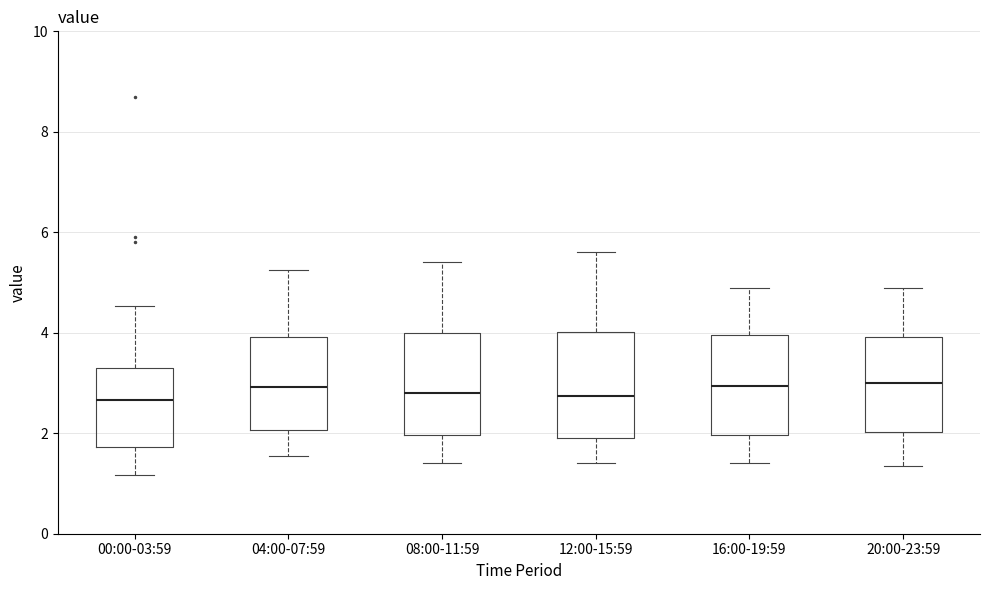

Where is the upper edge of the box for 16:00-19:59 on the y-axis? The values are not printed on the chart, so give them approximately, as read against the axis.

4.0